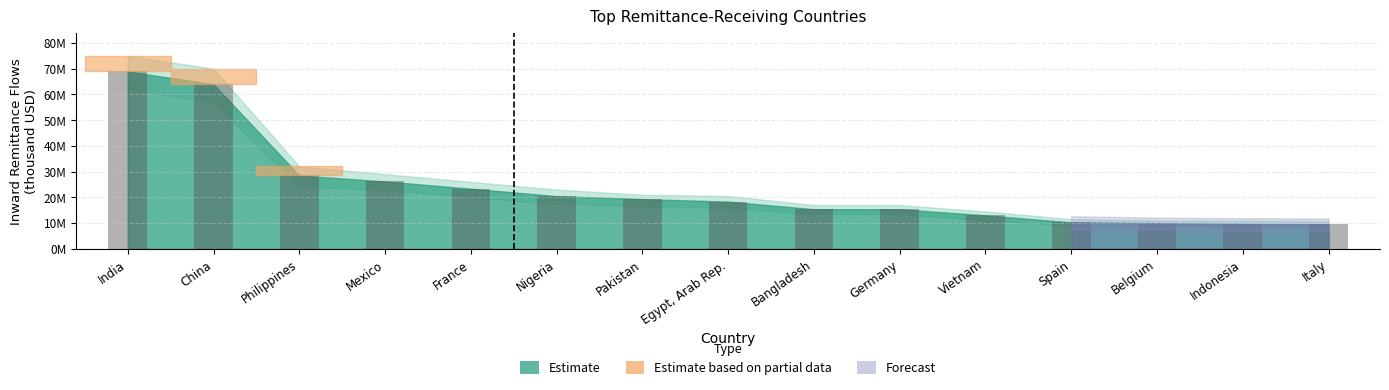

Does the chart contain any negative values?

No